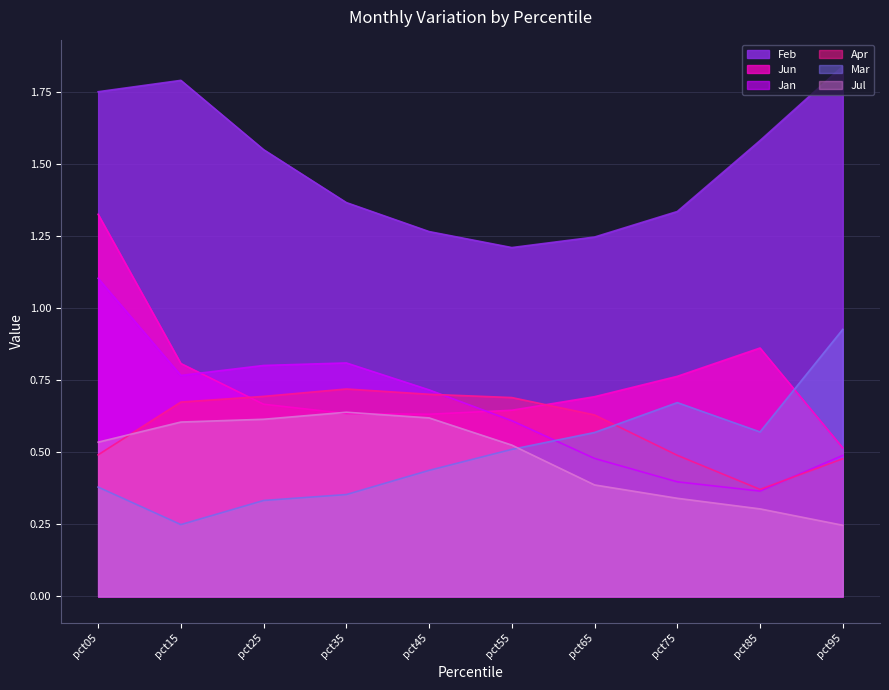

How many distinct data groups are displayed?

6